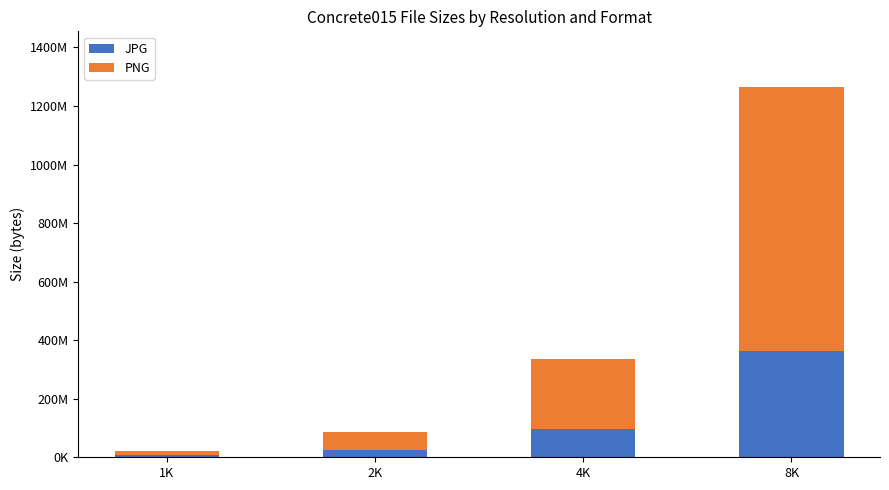

What is the lowest value of the JPG series?

7049618